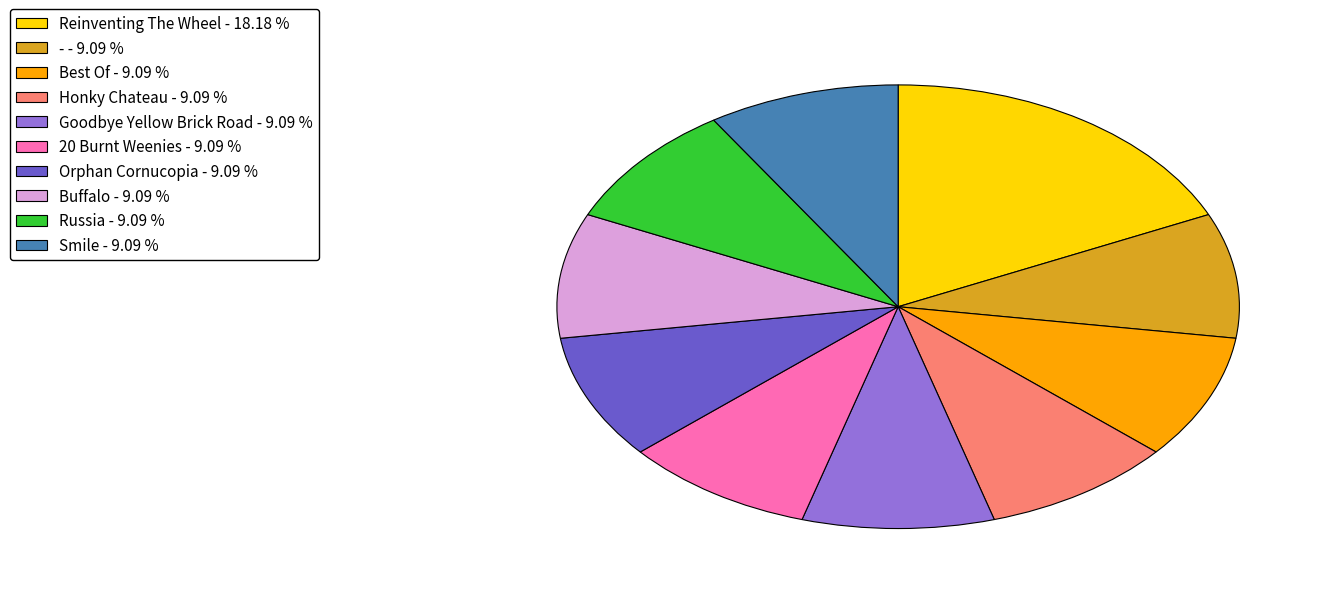

Which slice is the largest?

Reinventing The Wheel - 18.18 %